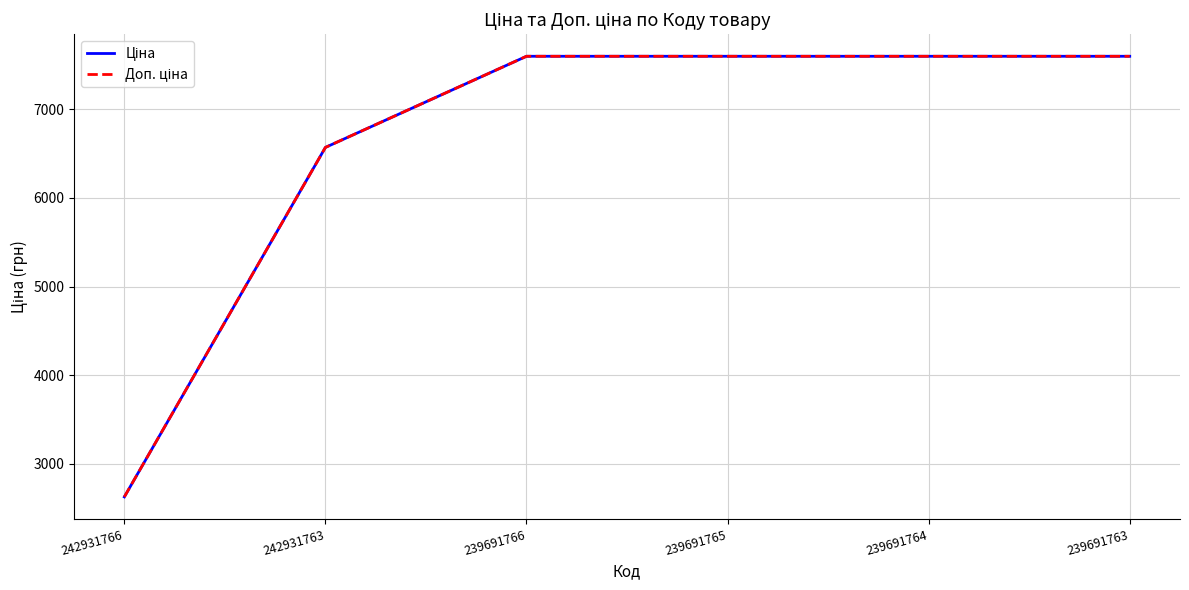

What is the total value across all series at 242931763?

13137.5